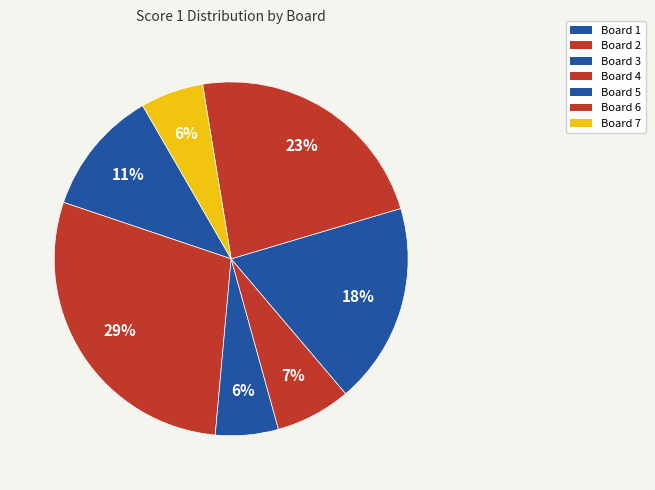

Which slice is the largest?

Board 2